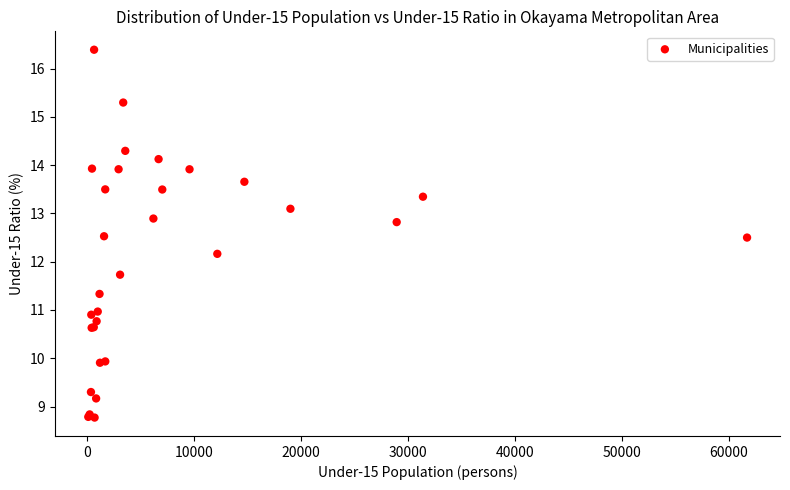

What Y value in the scatter plot is closest to 12?

12.2